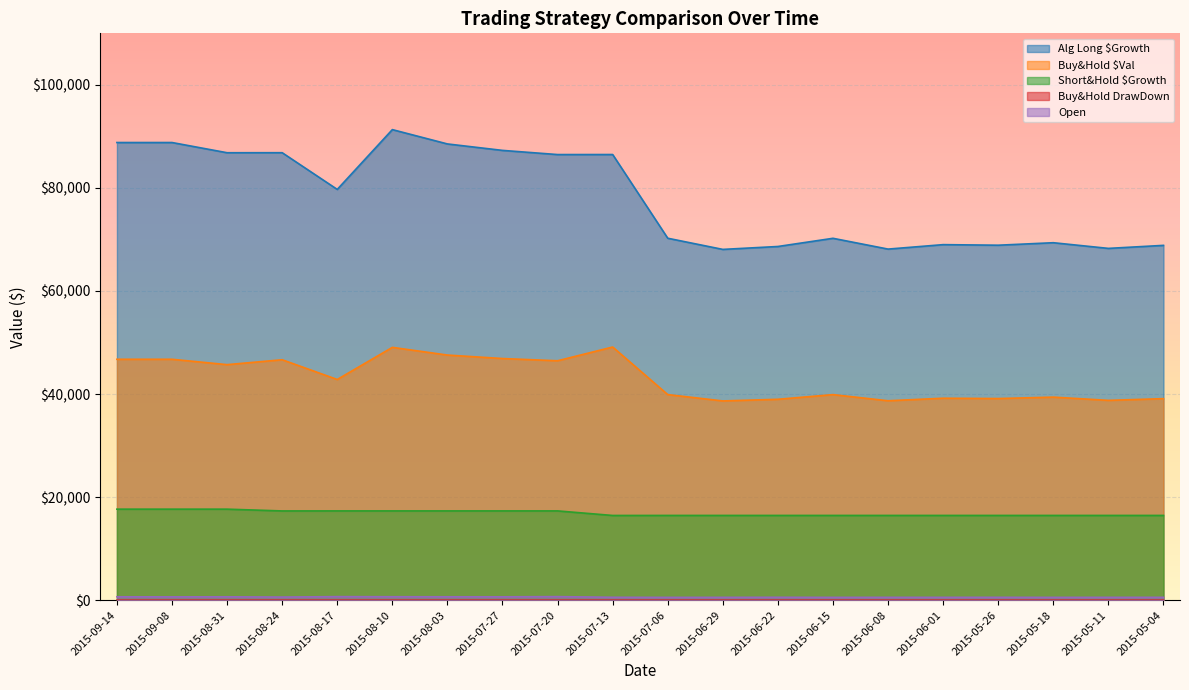

What is the value of the Buy&Hold $Val point at the 6th from the left?

49059.2